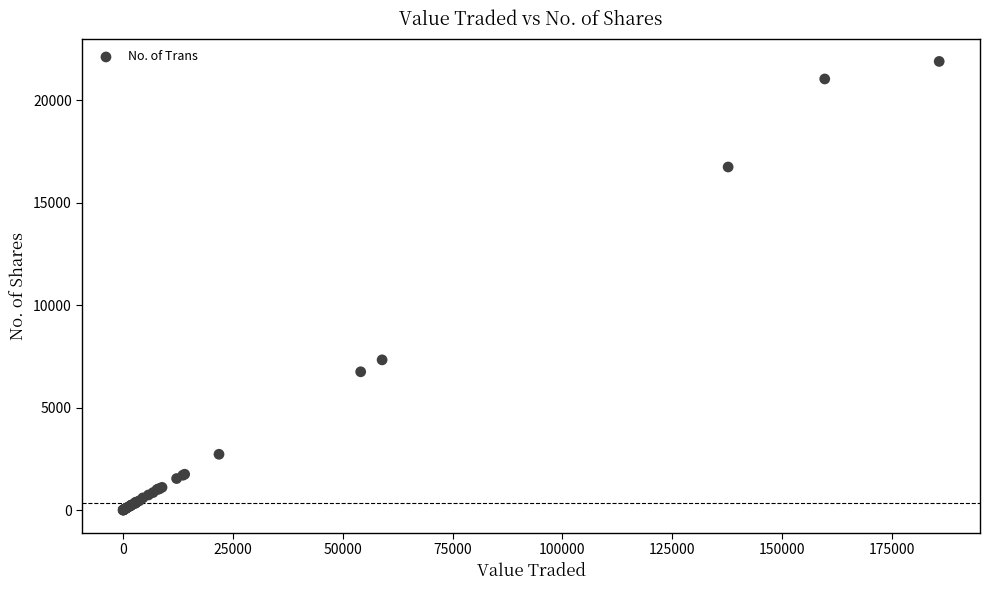

What Y value in the scatter plot is closest to 10946?

7330